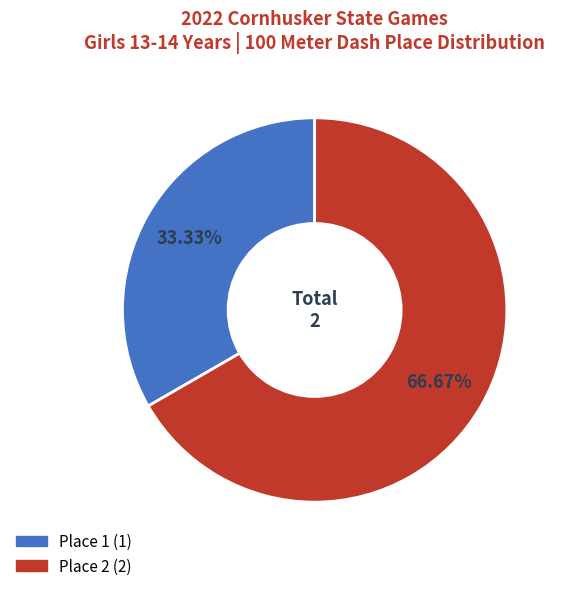

Is there any slice that represents more than half of the pie?

Yes